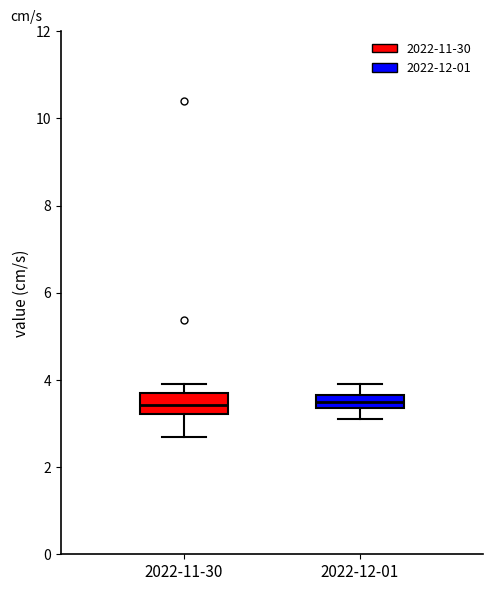

Where does the upper whisker of the box for 2022-12-01 end on the y-axis? The values are not printed on the chart, so give them approximately, as read against the axis.

4.0